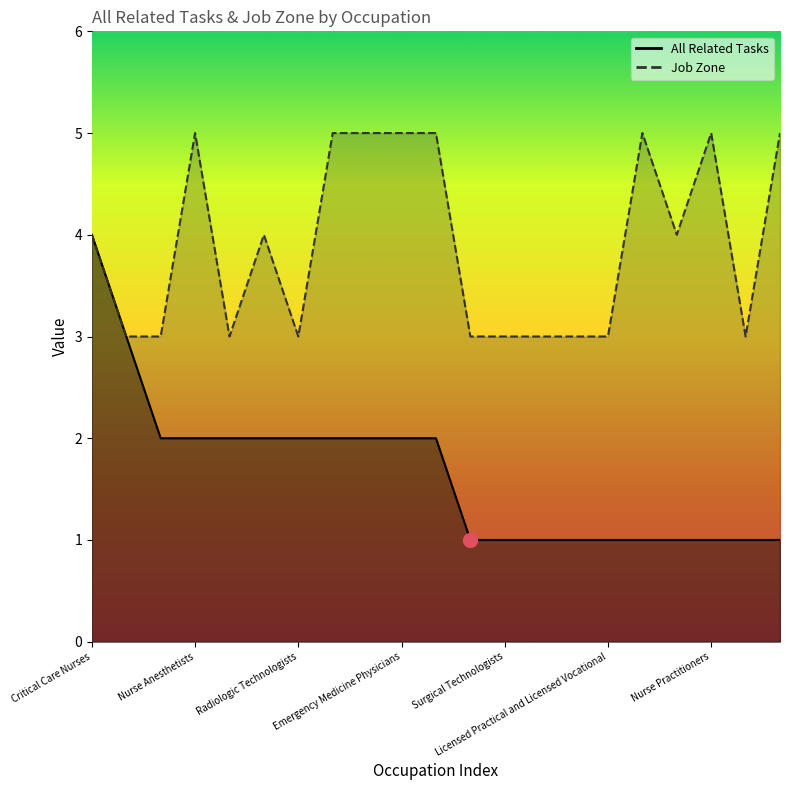

Reading right to left, what are all the values shown in this chart?

All Related Tasks: 1	1	1	1	1	1	1	1	1	1	2	2	2	2	2	2	2	2	2	3	4
Job Zone: 5	3	5	4	5	3	3	3	3	3	5	5	5	5	3	4	3	5	3	3	4